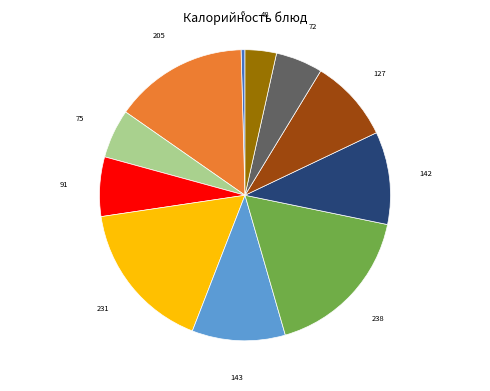

Is there any slice that represents more than half of the pie?

No